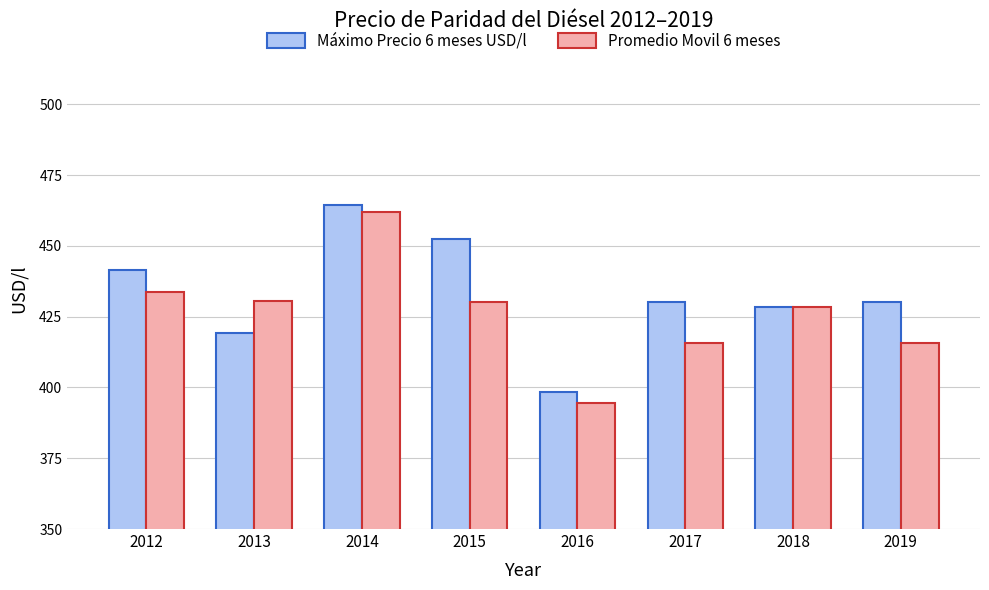

What are all the series names shown in the legend?

Máximo Precio 6 meses USD/l, Promedio Movil 6 meses